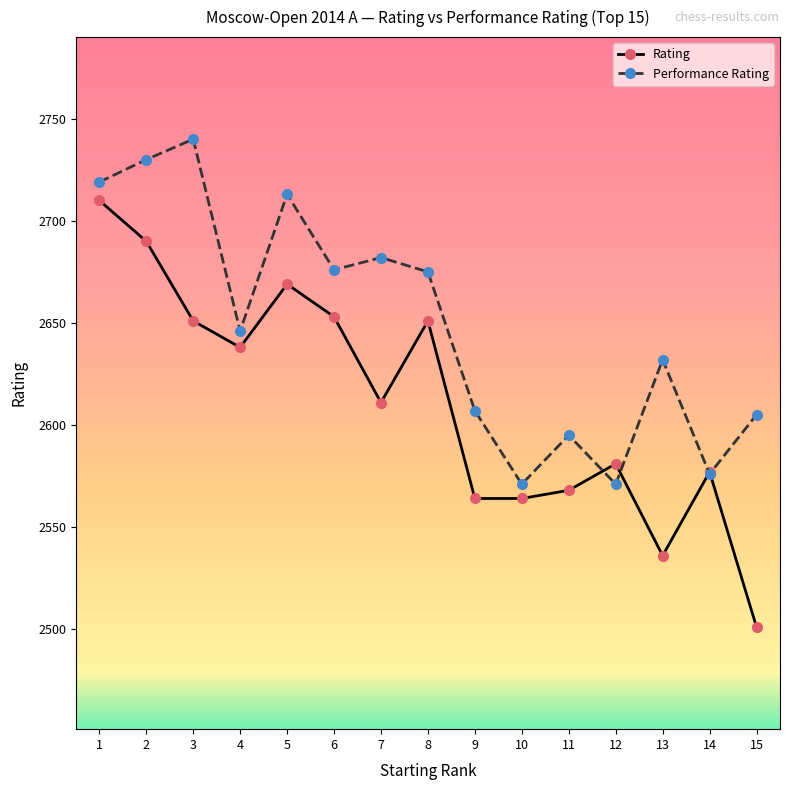

The Performance Rating series shows 2730 at 2. True or false?

True